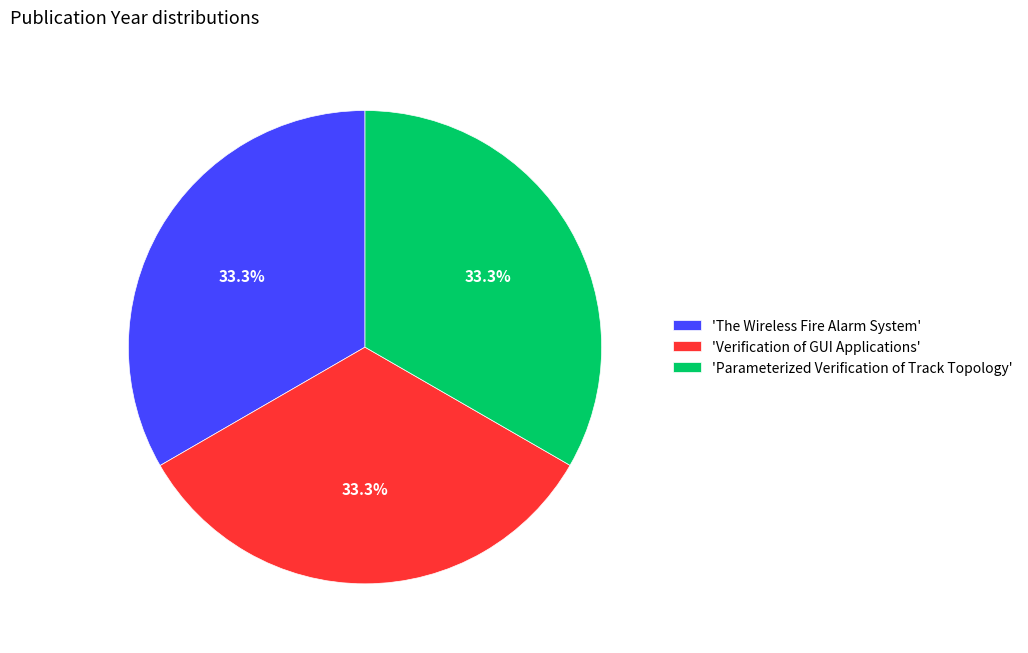

Does 'Parameterized Verification of Track Topology' account for over 50% of the chart?

No